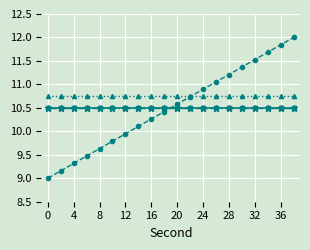

Is this an area chart (filled region under the line)?

No